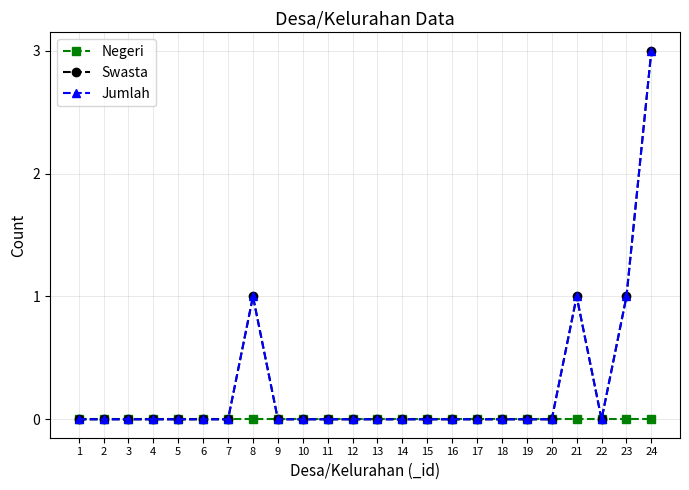

How many lines are shown in the chart?

3